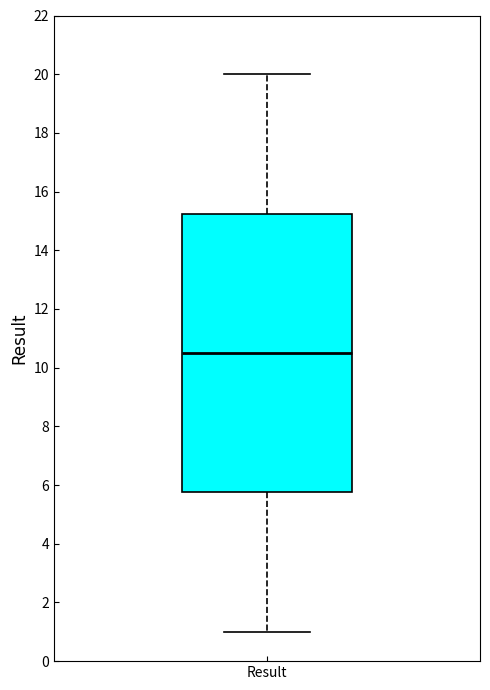

Read this box plot against the y-axis: the position of the median line, the range covered by the box, and the ends of both whiskers. The values are not printed on the chart, so give them approximately, as read against the axis.

median 10.6, box 5.8 to 15.2, whiskers 1.0 to 20.0